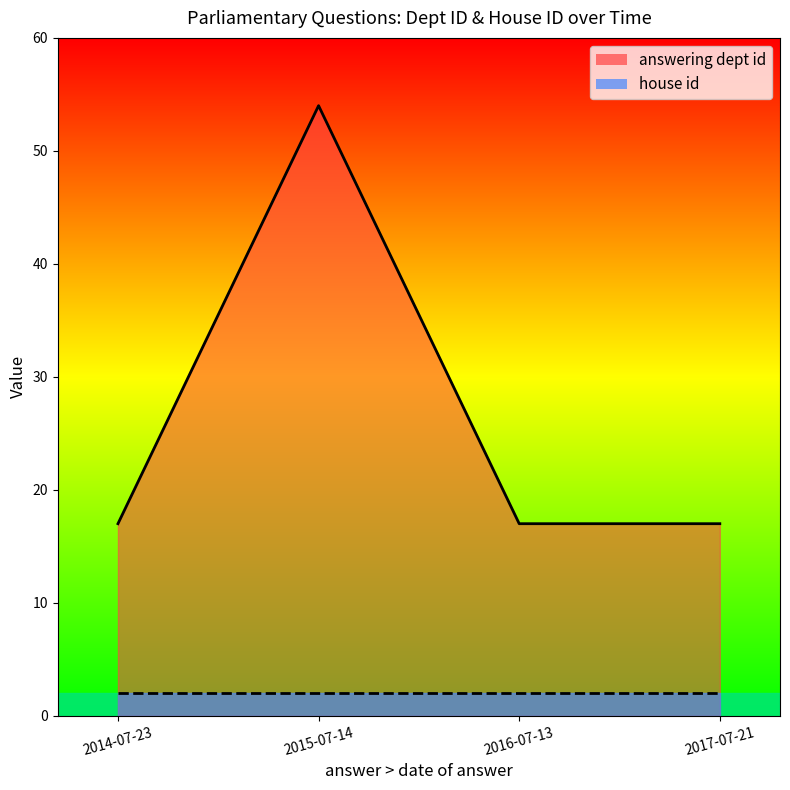

How many points are higher than both their immediate neighbors (excluding endpoints)?

1